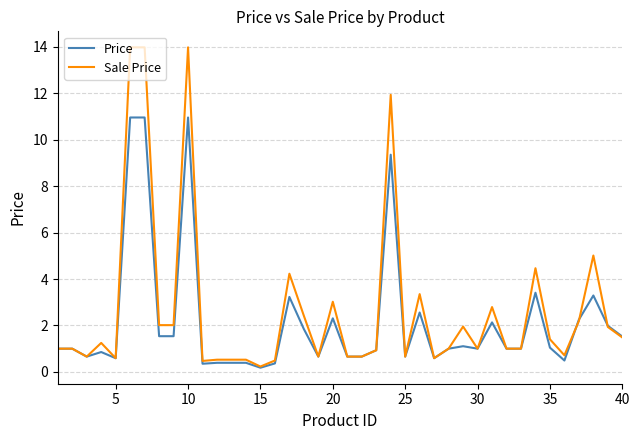

Which series has the largest range (max minus min)?

Sale Price